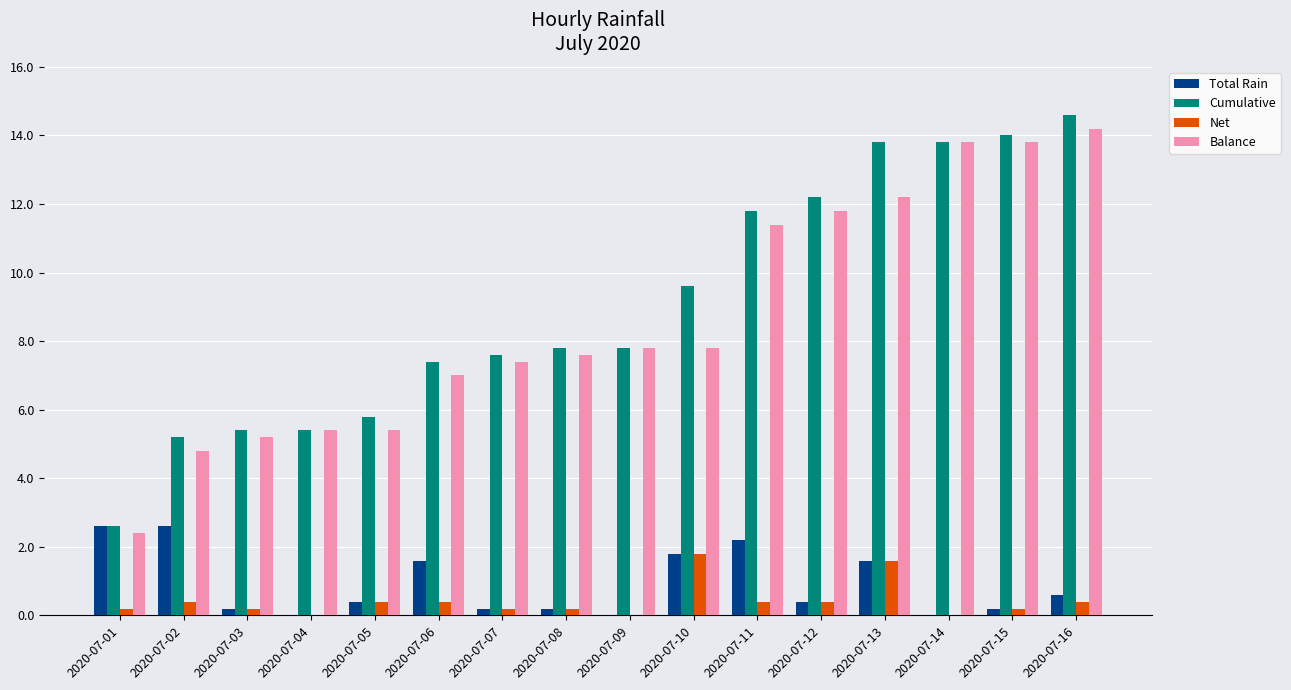

What is the maximum value for Total Rain?

2.6